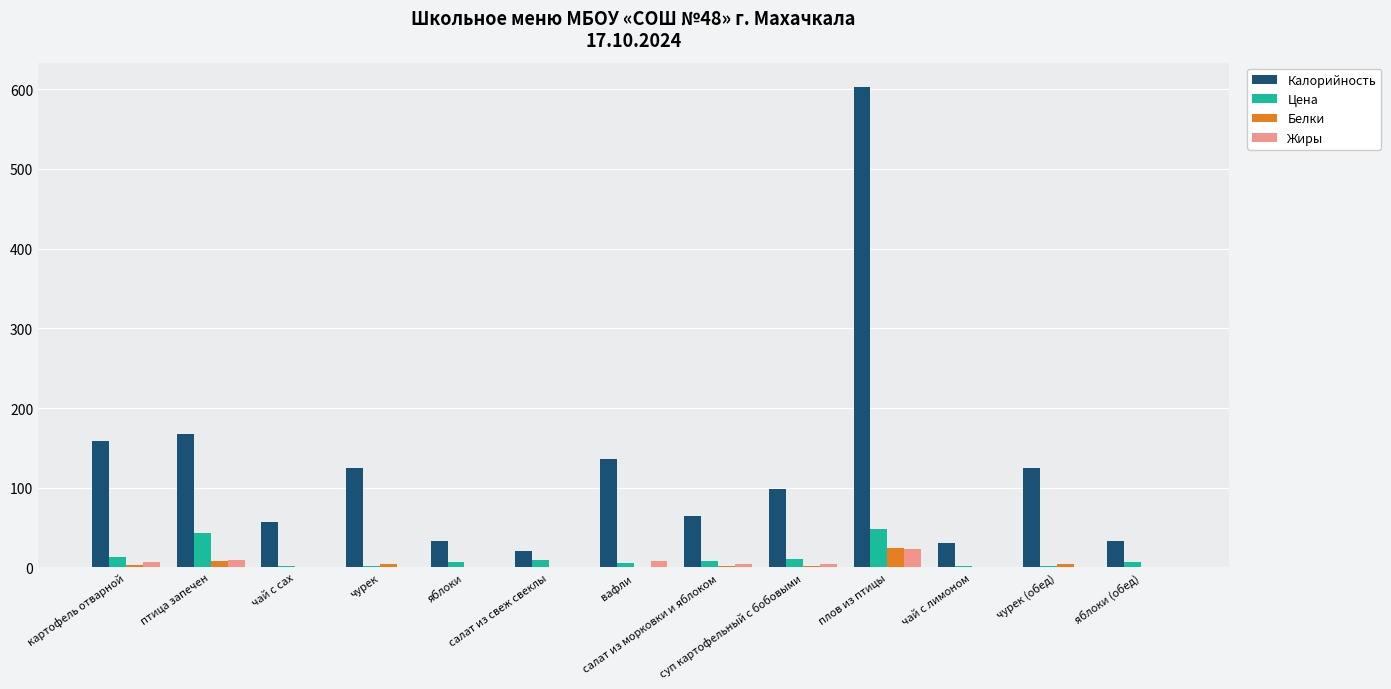

Which series has the largest total across all categories?

Калорийность